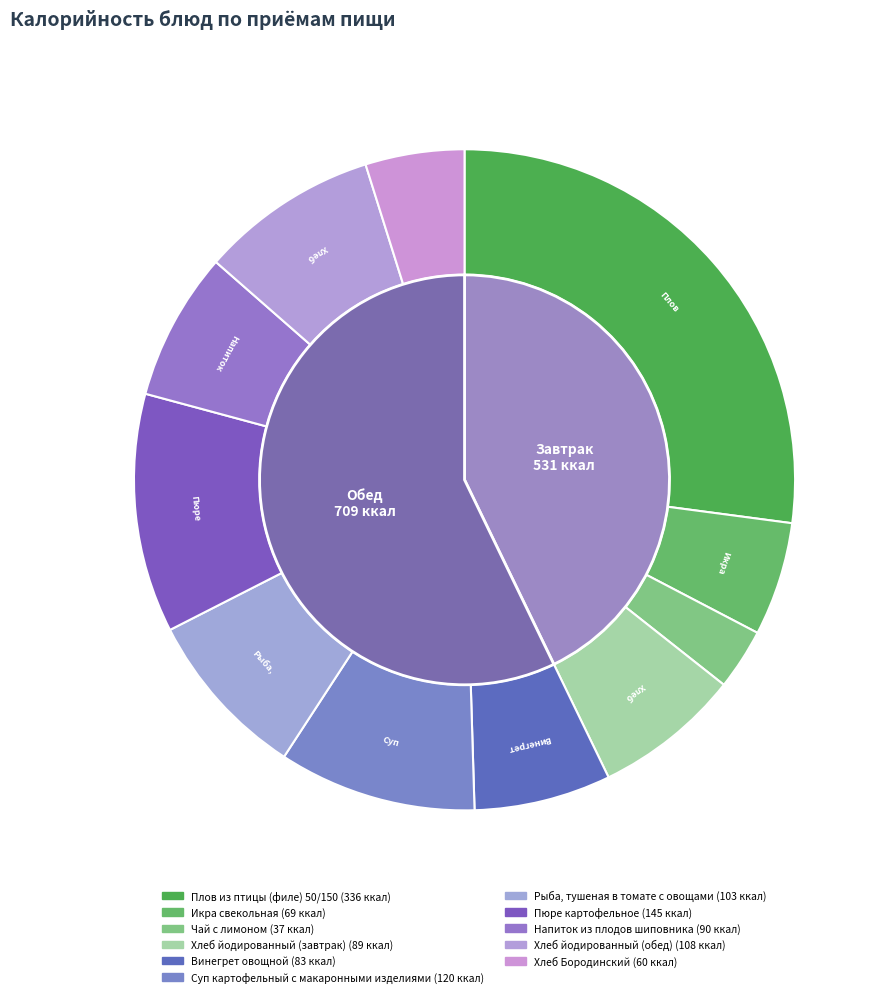

What percentage do Рыба, тушеная в томате с овощами and Напиток из плодов шиповника together represent?

15.6%